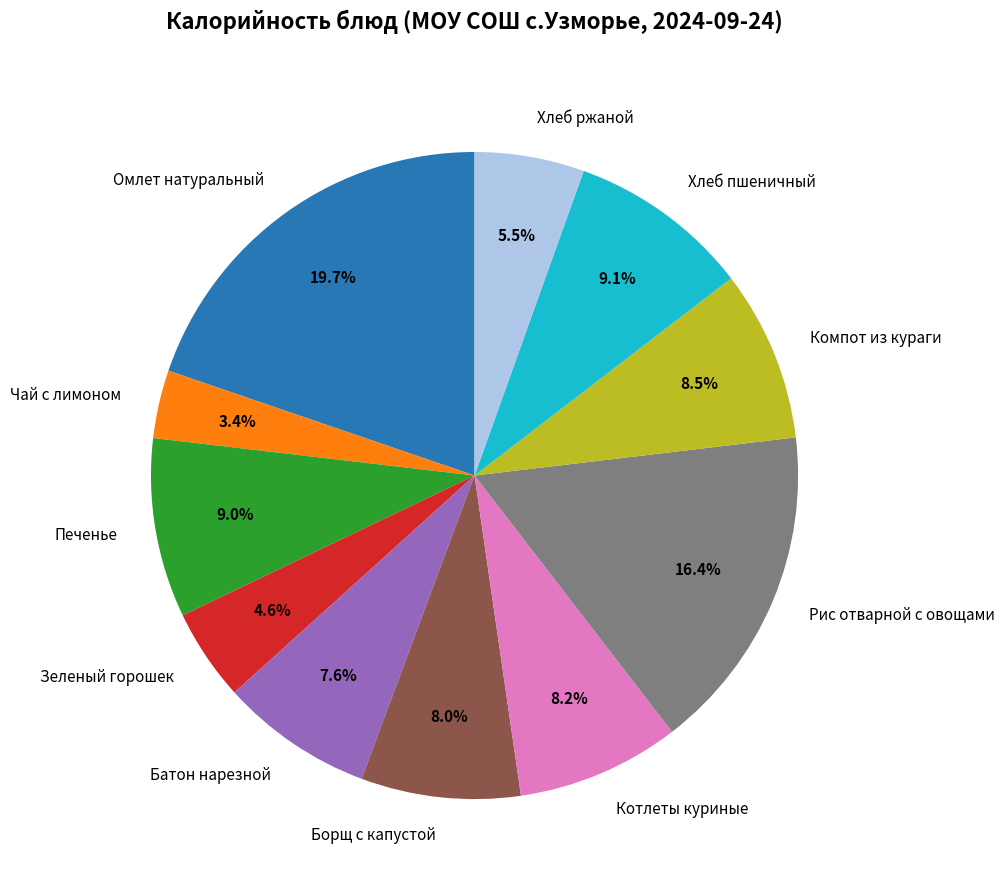

To the nearest percent, what is the combined percentage of Омлет натуральный and Компот из кураги?

28%